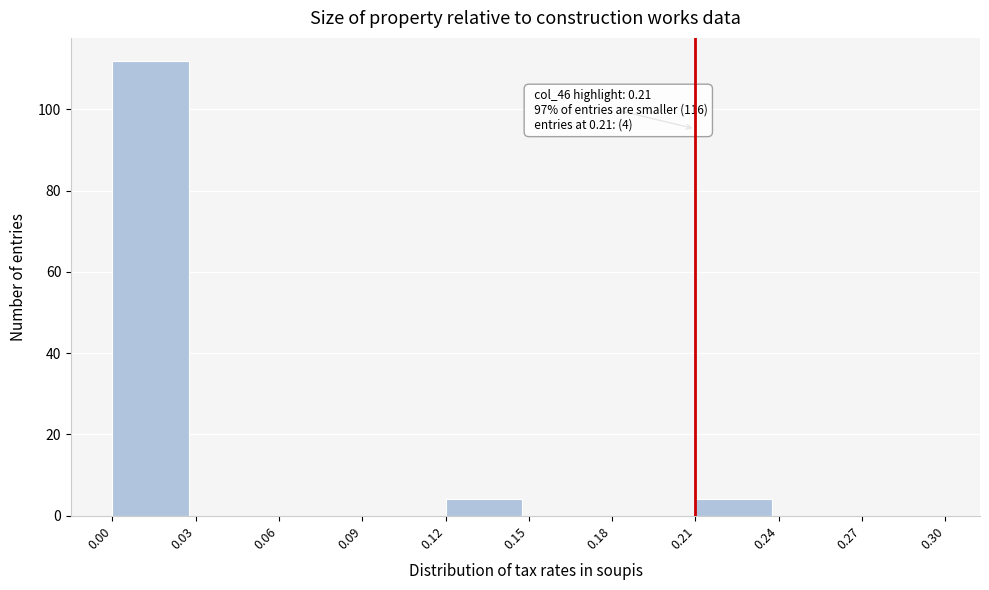

Which range on the x-axis has the tallest bar?

0.00 to 0.03